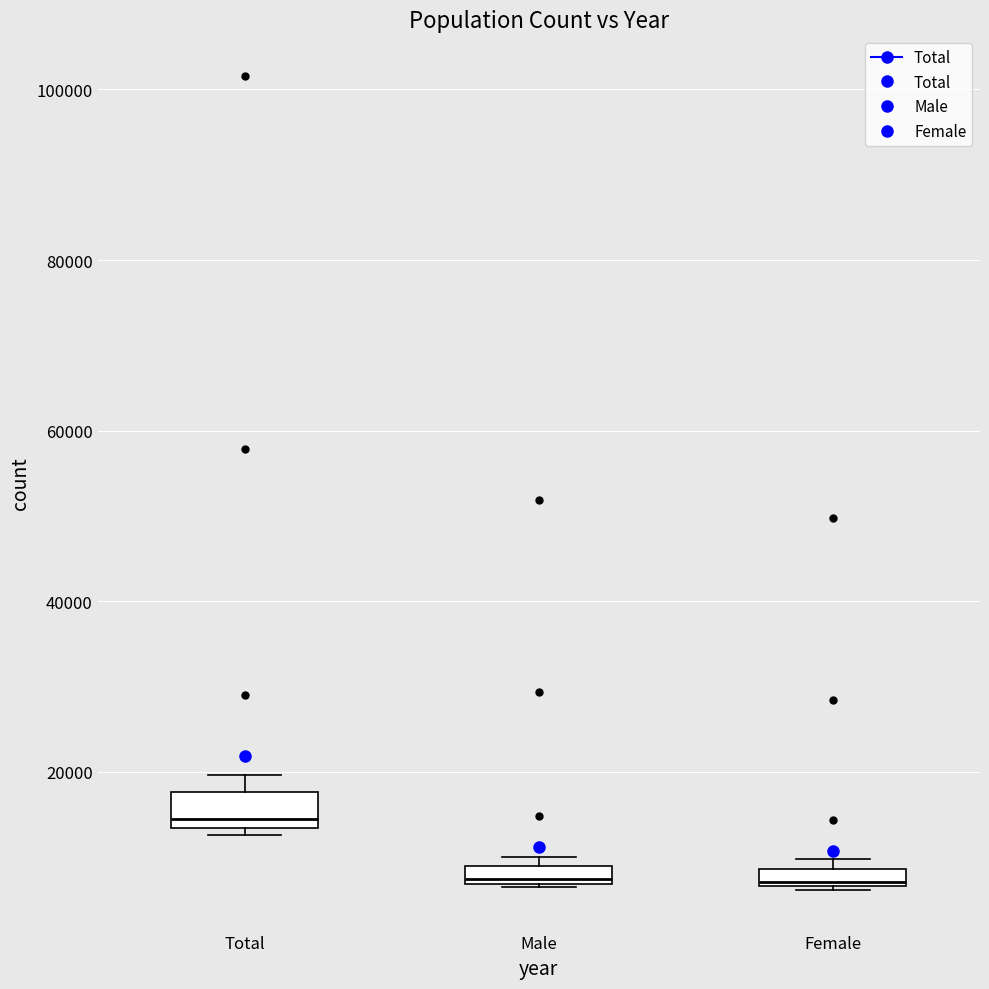

Which box has the highest median line?

Total